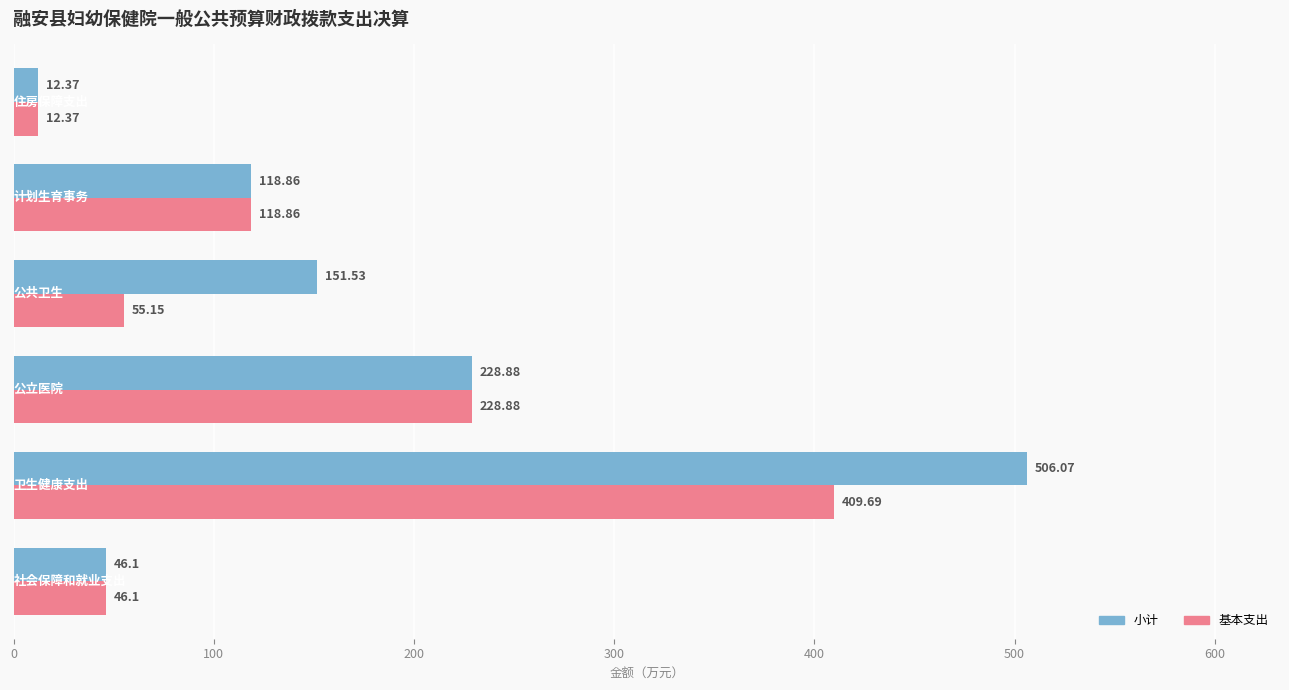

What is the difference between the second highest and second lowest values in the 基本支出 series?

182.8